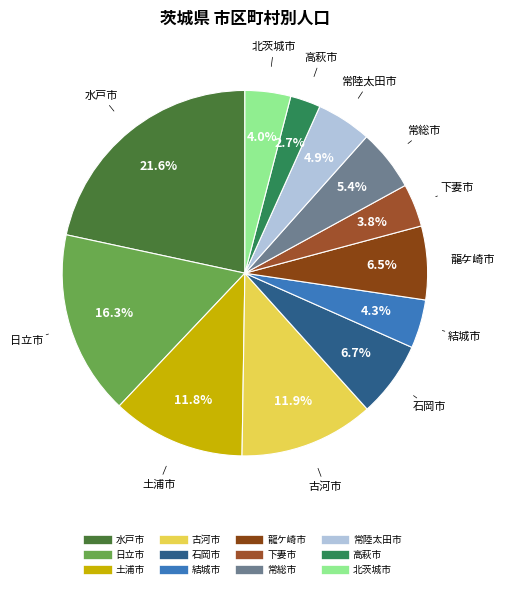

Which slice is the smallest?

高萩市